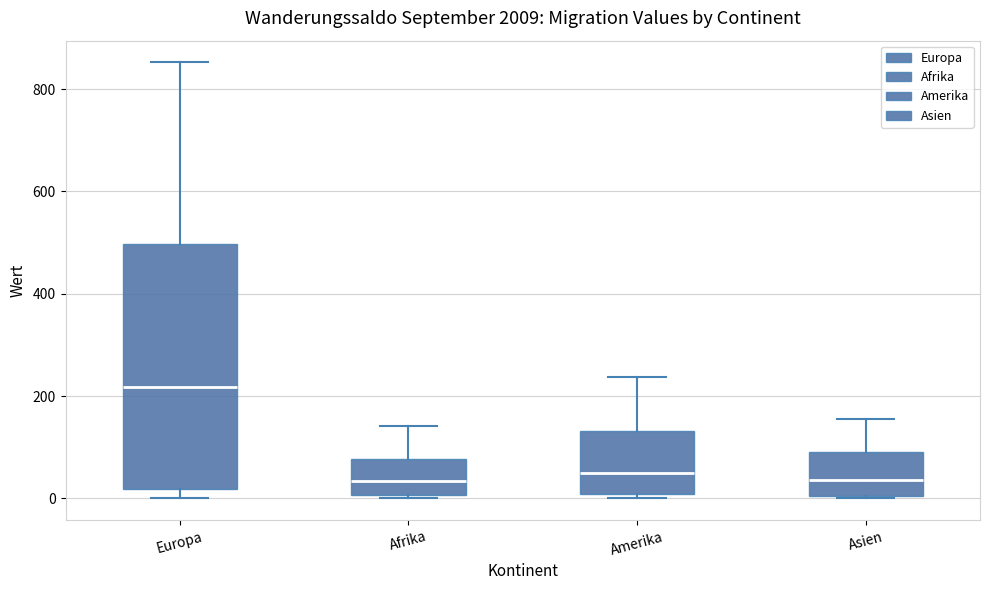

Comparing the boxes themselves (not the whiskers), which one is the tallest?

Europa